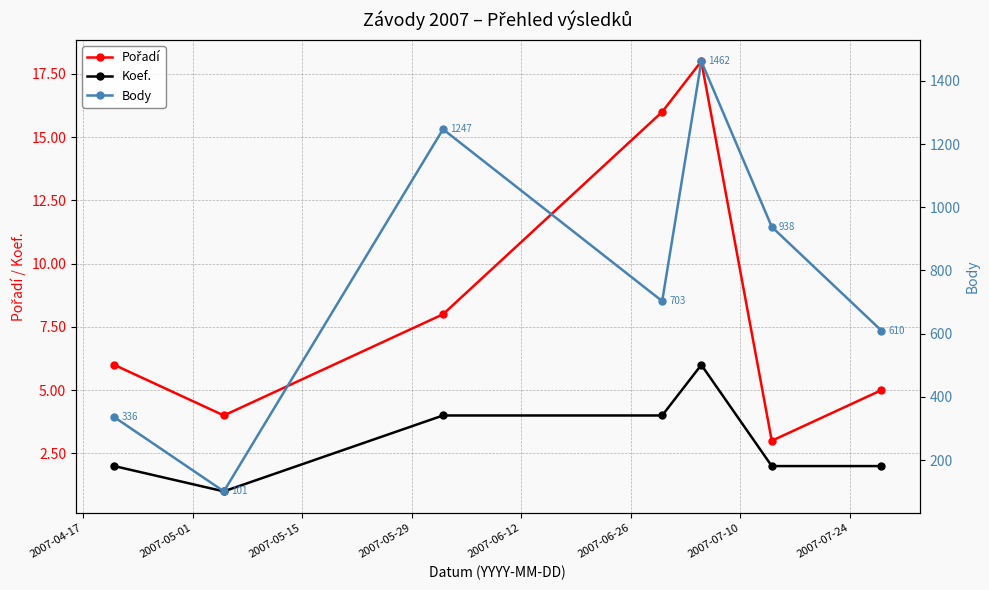

Rank the series at 2007-05-15 from highest to lowest value.

Body, Pořadí, Koef.